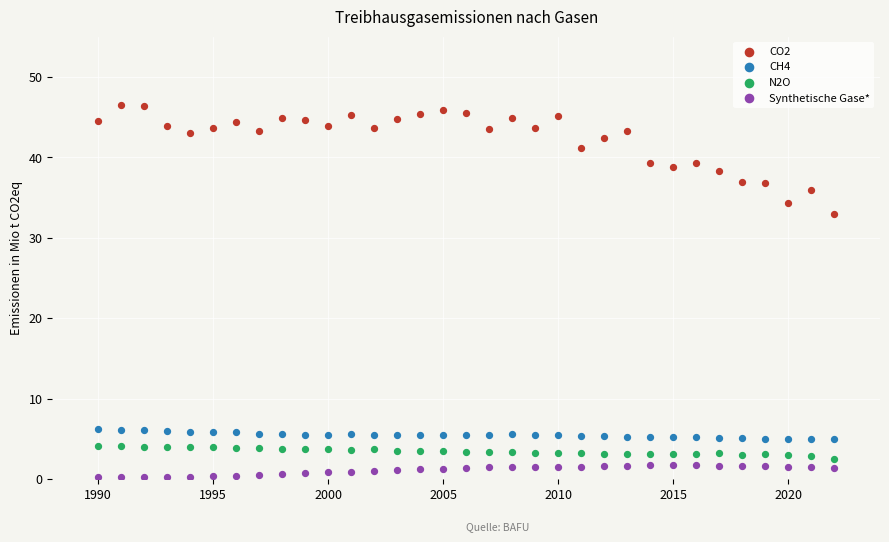

What are all the series names shown in the legend?

CO2, CH4, N2O, Synthetische Gase*